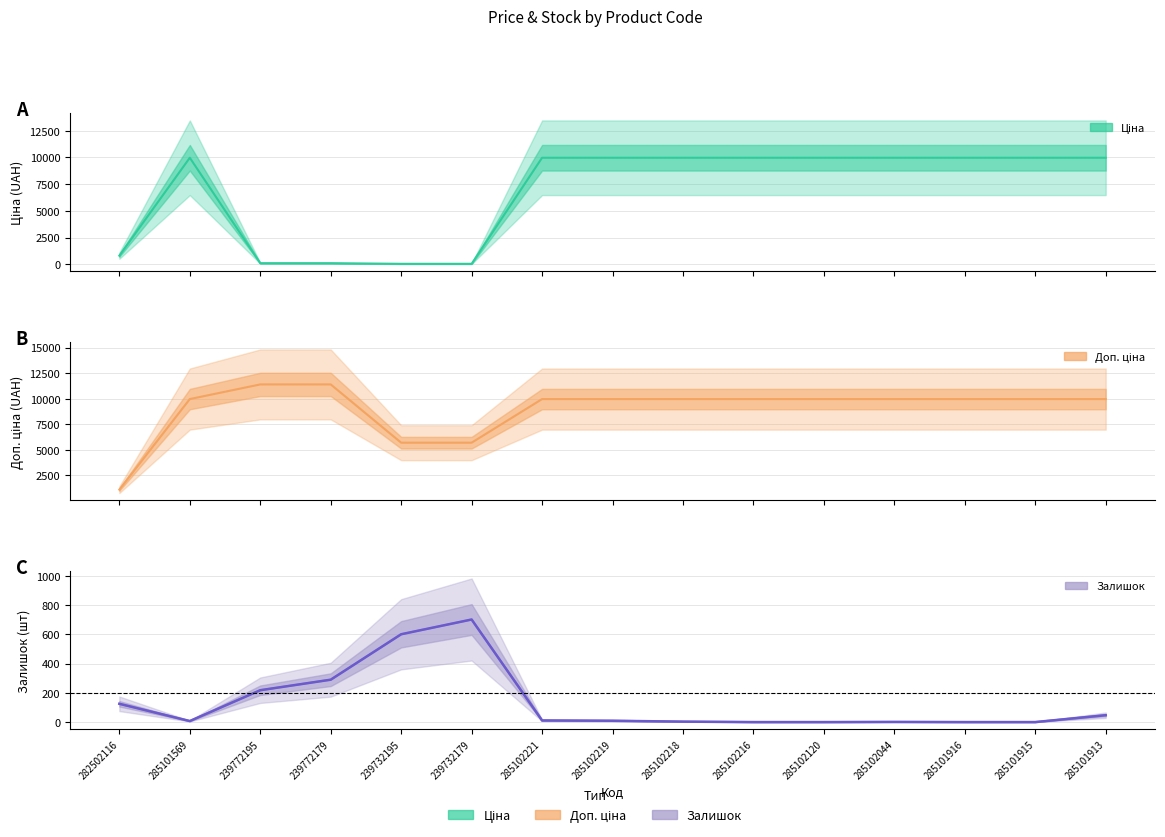

Which series has the largest total across all categories?

Доп. ціна